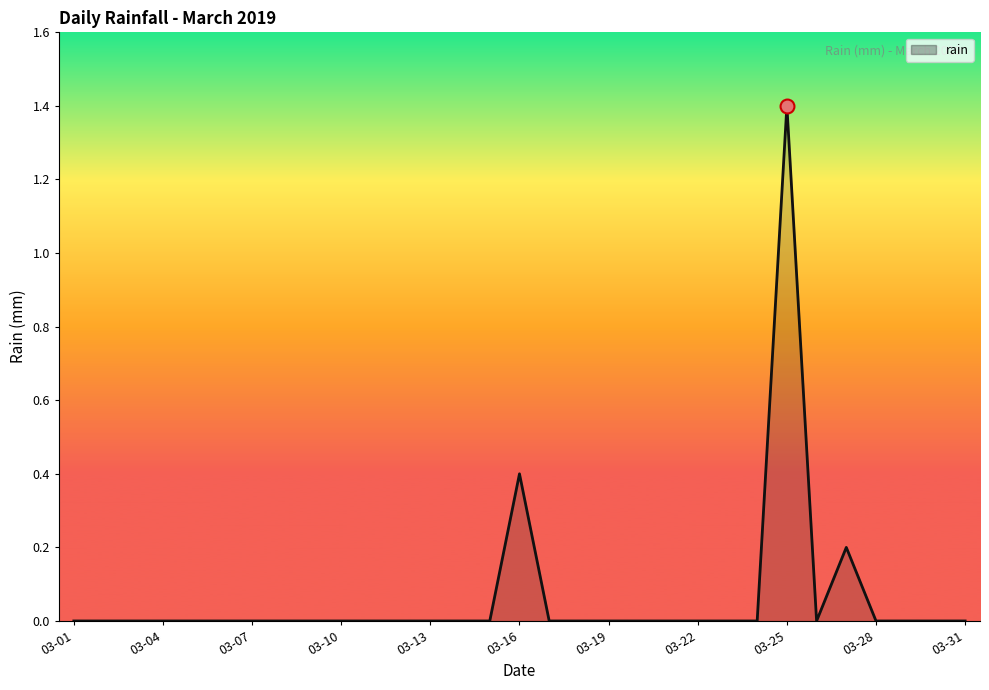

What is the difference between the maximum and minimum values?

1.4